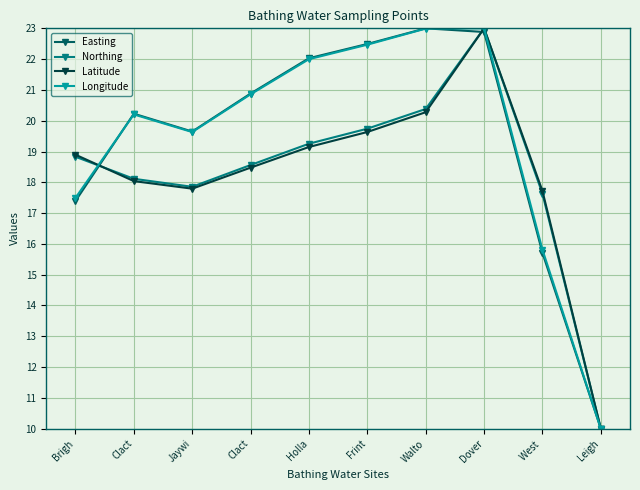

The Northing series shows 27.0 at Jaywi. True or false?

False